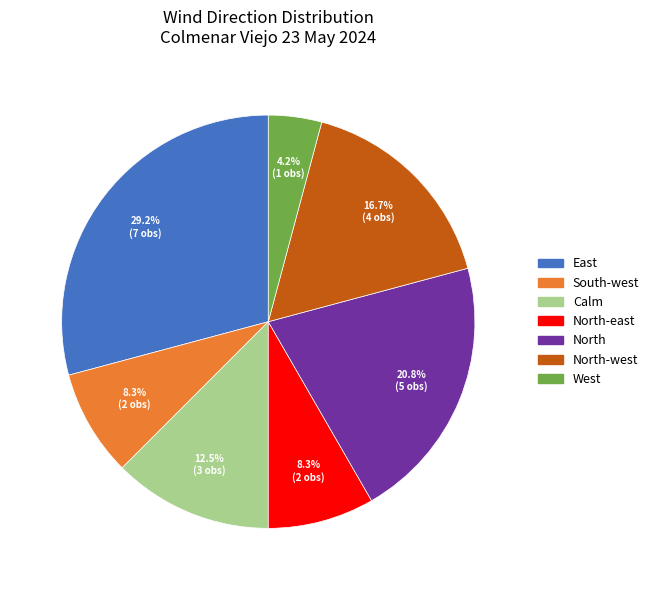

Does any single category account for the majority?

No